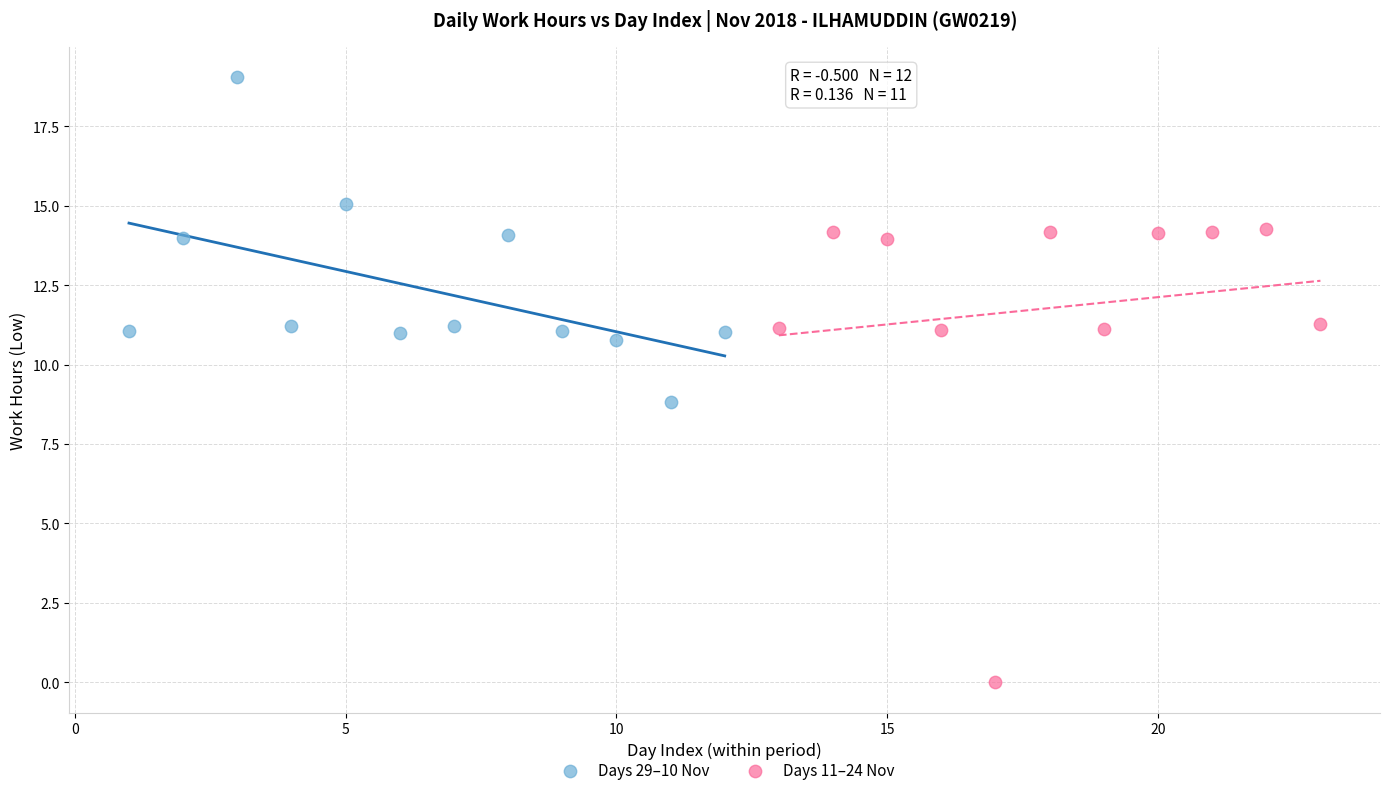

Which series has the largest Y range (max minus min)?

Days 11–24 Nov